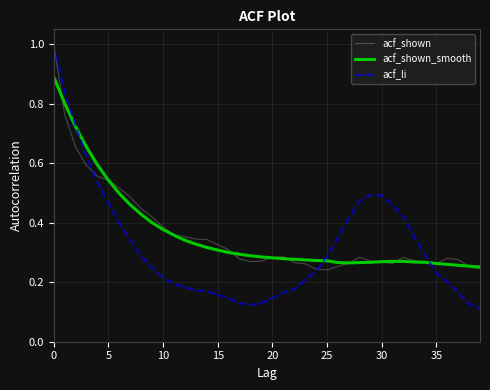

At how many categories does at least one series exceed 0?

40